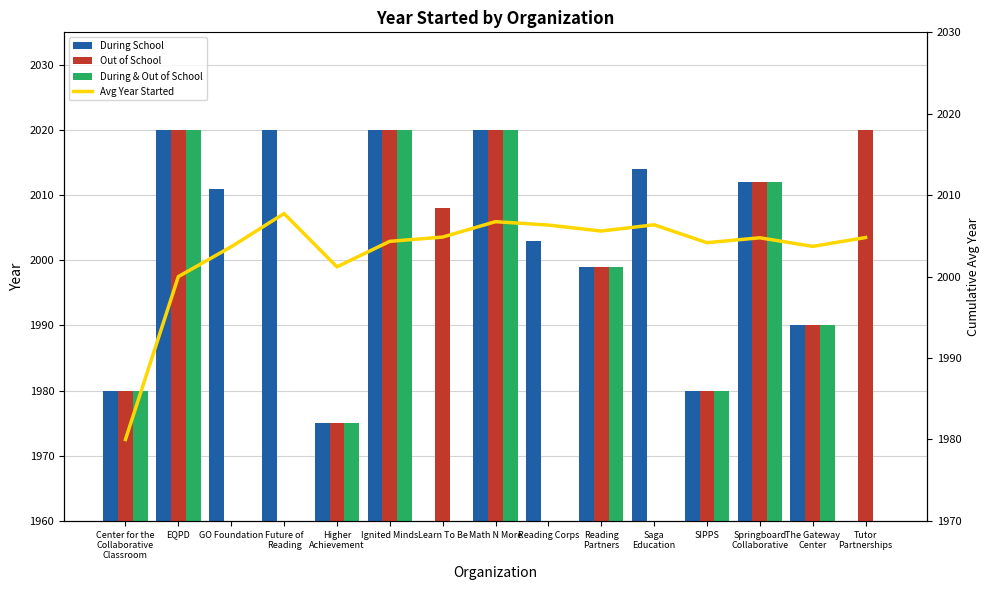

Reading left to right, extract all data points from this chart.

During School: Center for the
Collaborative
Classroom=1980.0	EQPD=2020.0	GO Foundation=2011.0	Future of
Reading=2020.0	Higher
Achievement=1975.0	Ignited Minds=2020.0	Learn To Be=0.0	Math N More=2020.0	Reading Corps=2003.0	Reading
Partners=1999.0	Saga
Education=2014.0	SIPPS=1980.0	Springboard
Collaborative=2012.0	The Gateway
Center=1990.0	Tutor
Partnerships=0.0
Out of School: Center for the
Collaborative
Classroom=1980.0	EQPD=2020.0	GO Foundation=0.0	Future of
Reading=0.0	Higher
Achievement=1975.0	Ignited Minds=2020.0	Learn To Be=2008.0	Math N More=2020.0	Reading Corps=0.0	Reading
Partners=1999.0	Saga
Education=0.0	SIPPS=1980.0	Springboard
Collaborative=2012.0	The Gateway
Center=1990.0	Tutor
Partnerships=2020.0
During & Out of School: Center for the
Collaborative
Classroom=1980.0	EQPD=2020.0	GO Foundation=0.0	Future of
Reading=0.0	Higher
Achievement=1975.0	Ignited Minds=2020.0	Learn To Be=0.0	Math N More=2020.0	Reading Corps=0.0	Reading
Partners=1999.0	Saga
Education=0.0	SIPPS=1980.0	Springboard
Collaborative=2012.0	The Gateway
Center=1990.0	Tutor
Partnerships=0.0
Avg Year Started: Center for the
Collaborative
Classroom=1980.0	EQPD=2000.0	GO Foundation=2003.7	Future of
Reading=2007.8	Higher
Achievement=2001.2	Ignited Minds=2004.3	Learn To Be=2004.9	Math N More=2006.8	Reading Corps=2006.3	Reading
Partners=2005.6	Saga
Education=2006.4	SIPPS=2004.2	Springboard
Collaborative=2004.8	The Gateway
Center=2003.7	Tutor
Partnerships=2004.8